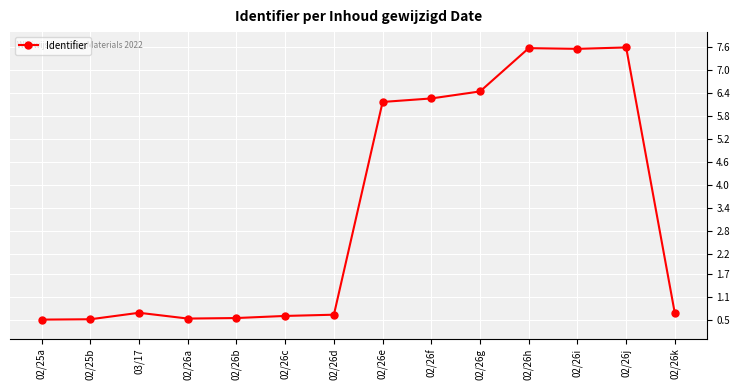

Is it true that the value at 02/26h is 12.9?

False